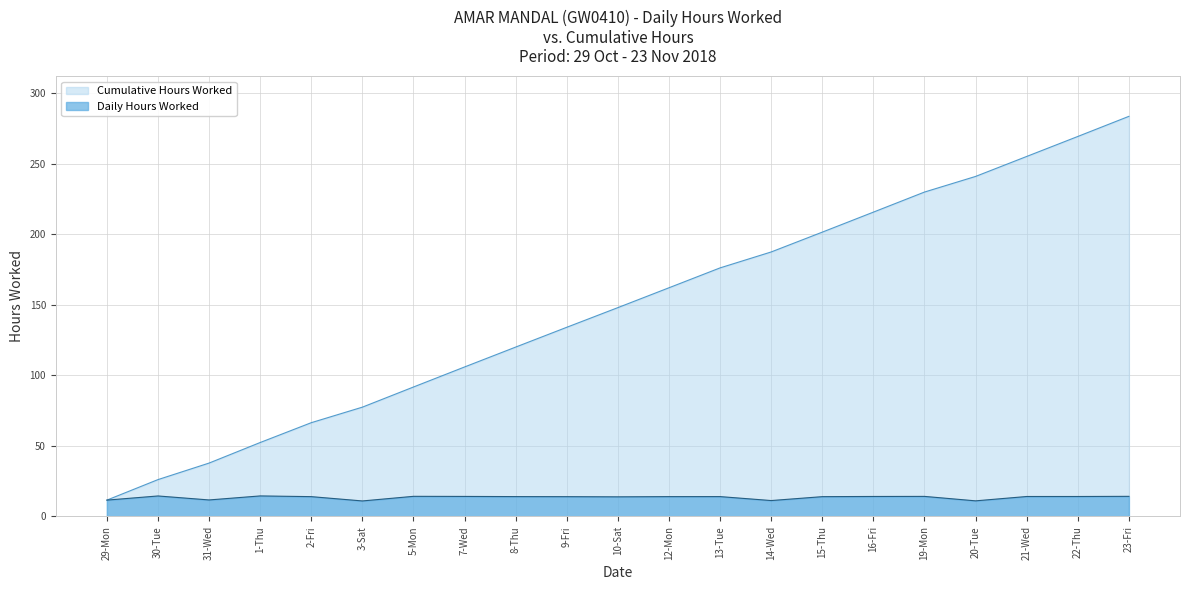

Does the chart have visible grid lines?

Yes